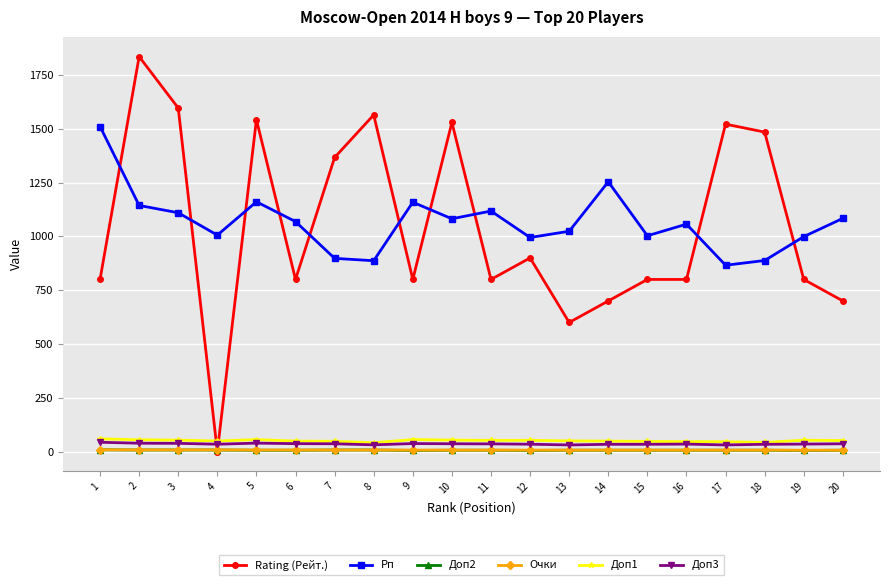

What is the difference between the maximum and minimum values in the Доп2 series?

3.0